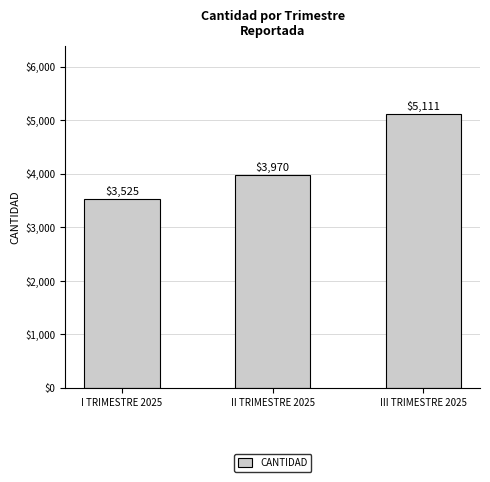

What is the value of the 1st bar from the left?

3525